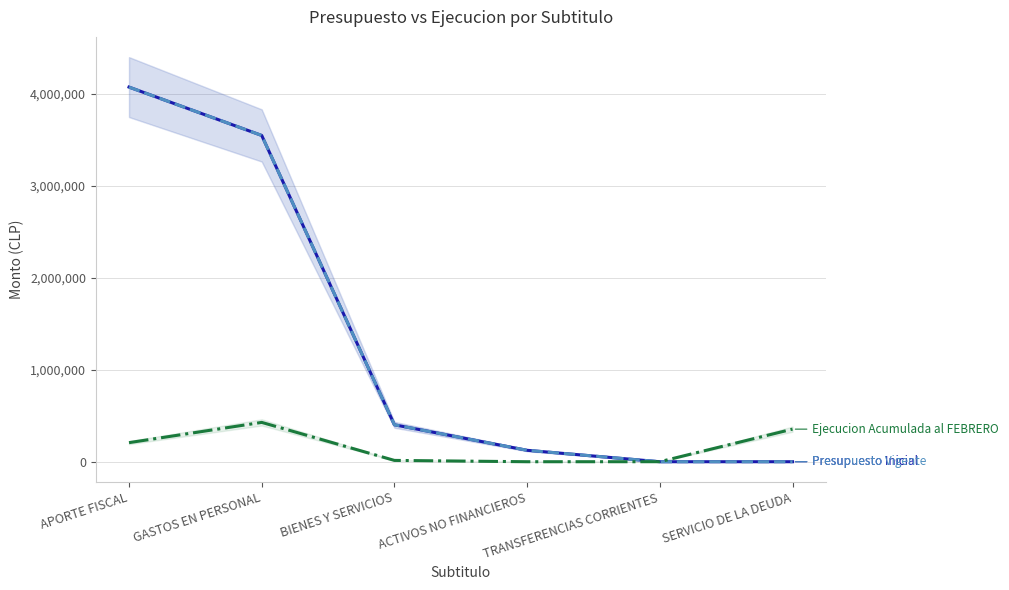

What is the label of the 1st point from the right?

SERVICIO DE LA DEUDA